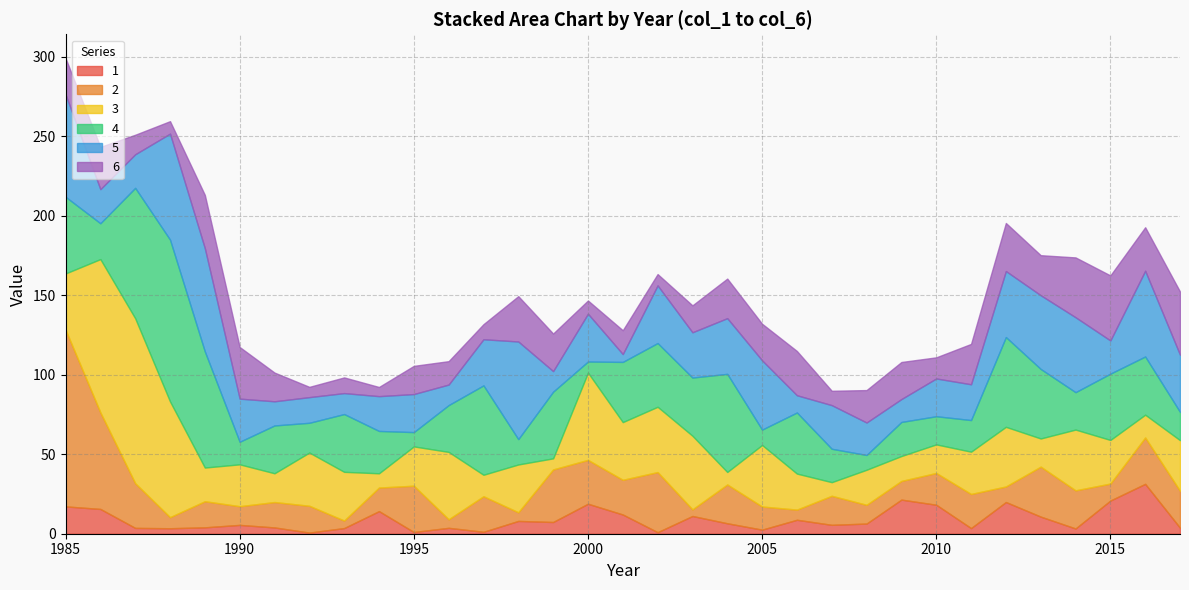

Rank the categories by 6 value from highest to lowest.

2015, 2017, 2014, 1989, 1990, 2012, 1998, 2006, 2016, 1986, 2011, 2013, 2004, 1999, 2009, 2005, 1985, 2008, 1991, 1995, 2003, 2001, 1996, 2010, 1987, 1993, 1997, 2007, 2000, 1988, 2002, 1992, 1994